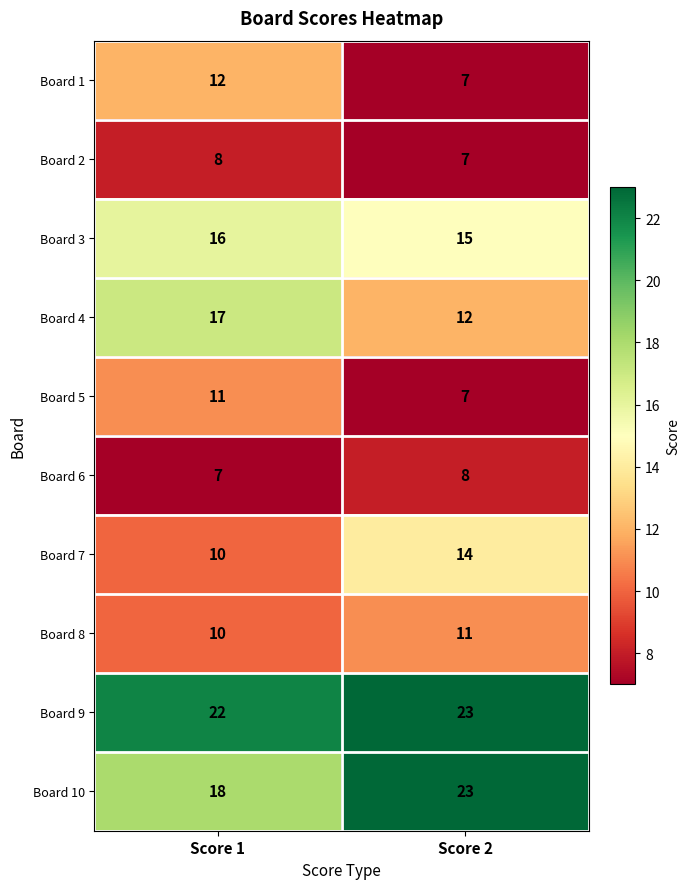

The Board 6 series shows 8 at Score 2. True or false?

True